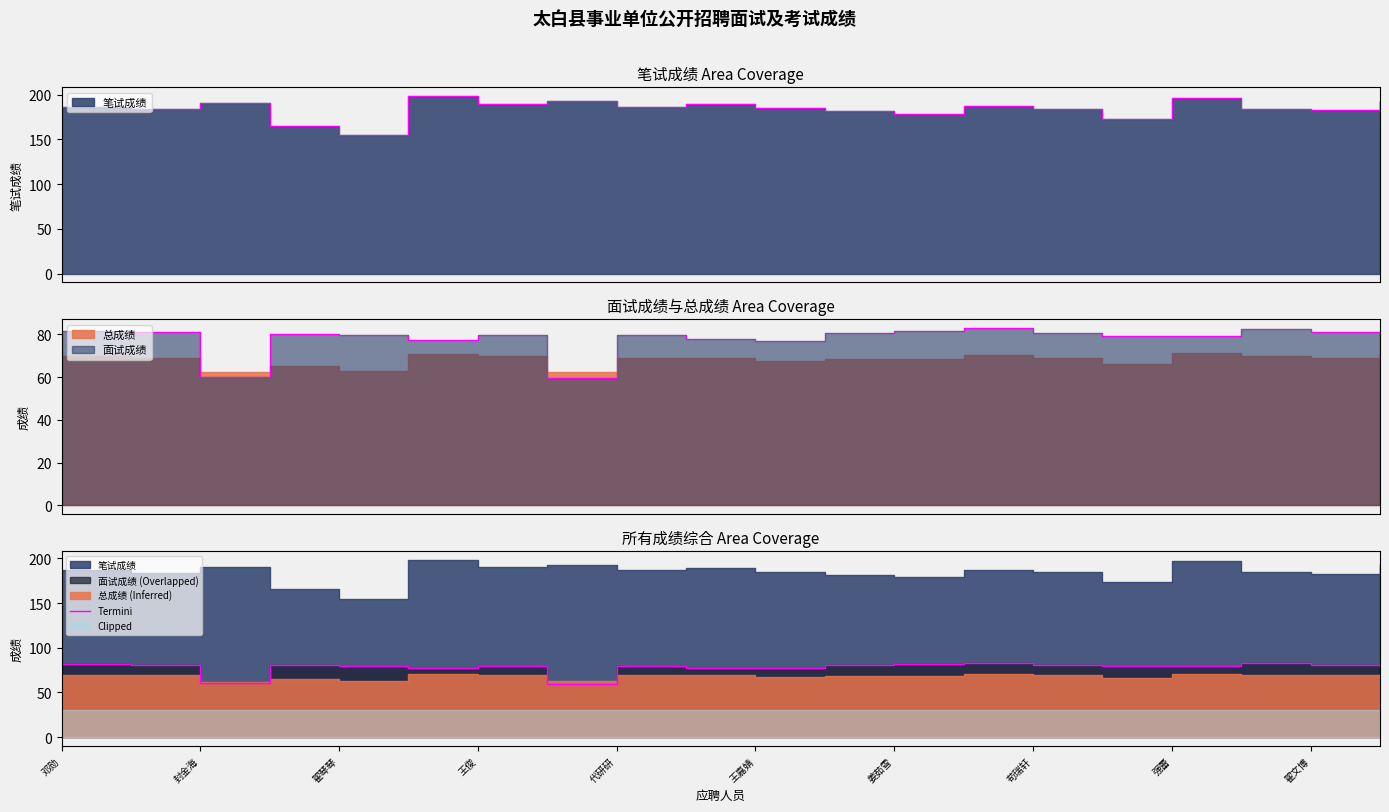

What is the difference between the values at 11 and 14?

0.2